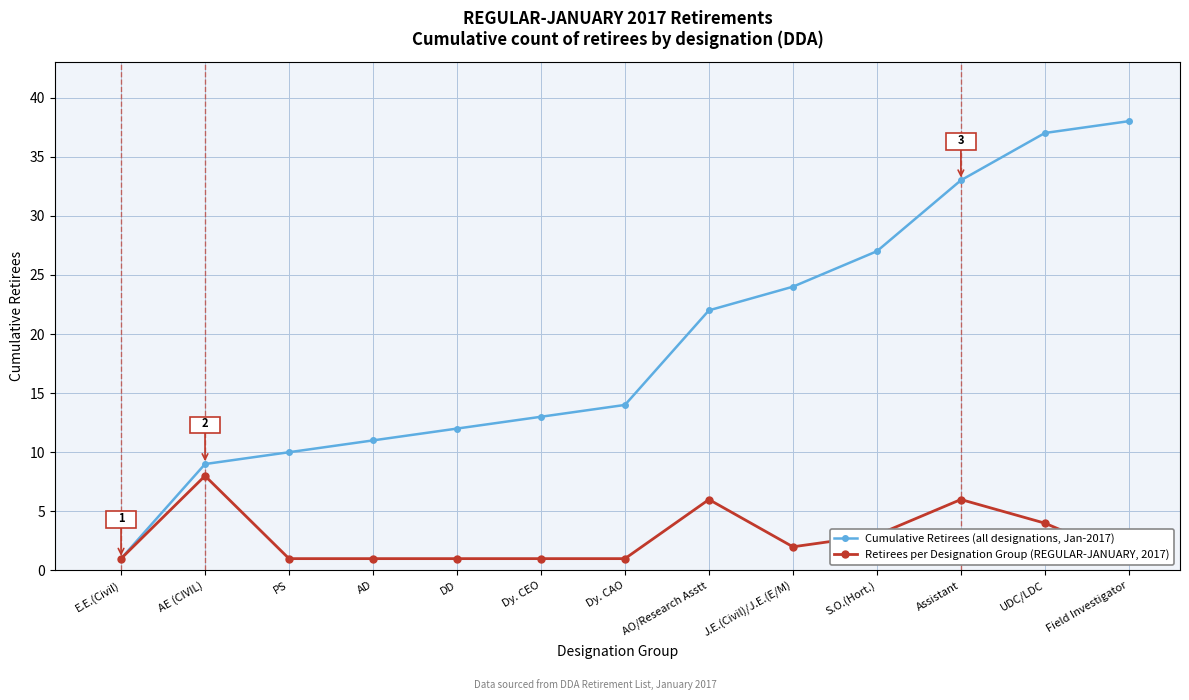

True or false: Cumulative Retirees (all designations, Jan-2017) has a value of 2 at E.E.(Civil).

False